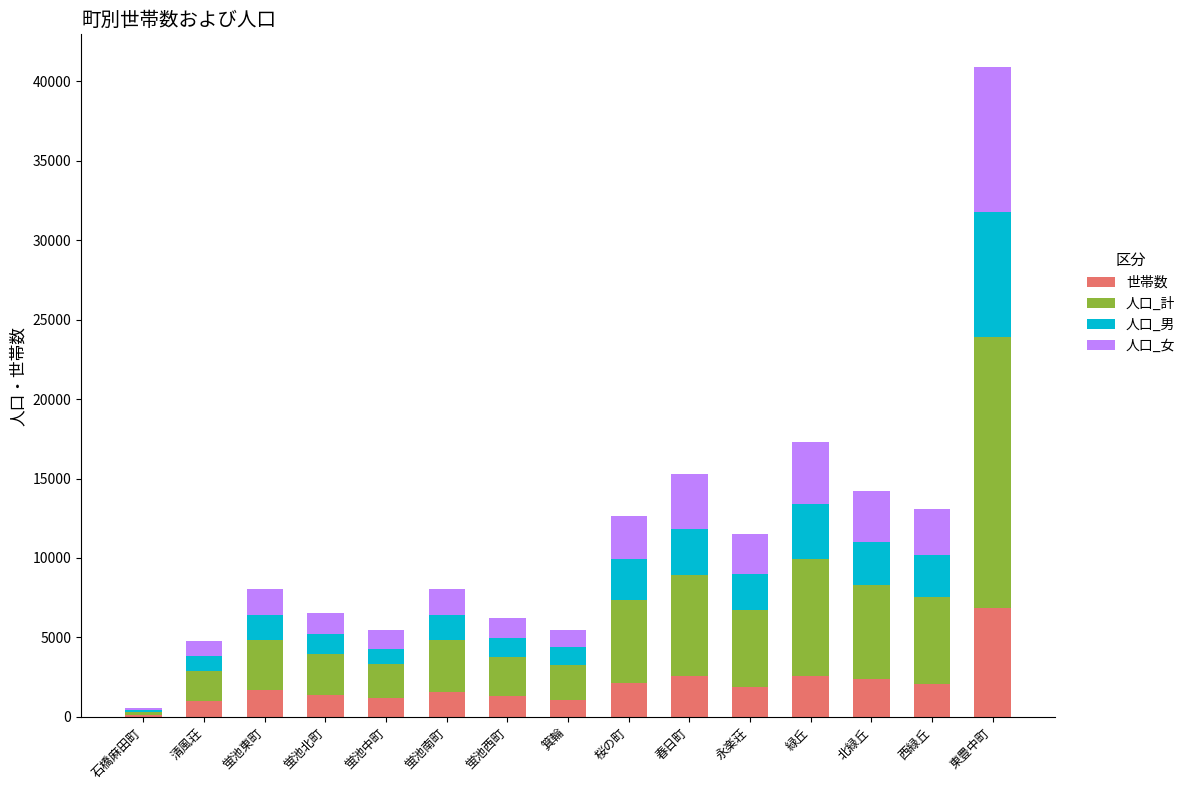

True or false: 世帯数 has a value of 2550 at 緑丘.

True